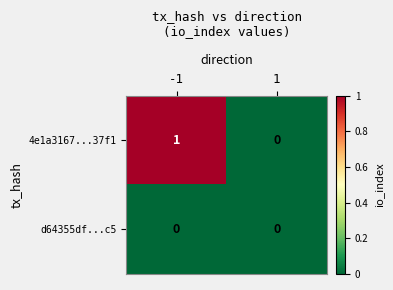

Reading left to right, transcribe all the data shown in this chart.

4e1a3167...37f1: -1=1	1=0
d64355df...c5: -1=0	1=0